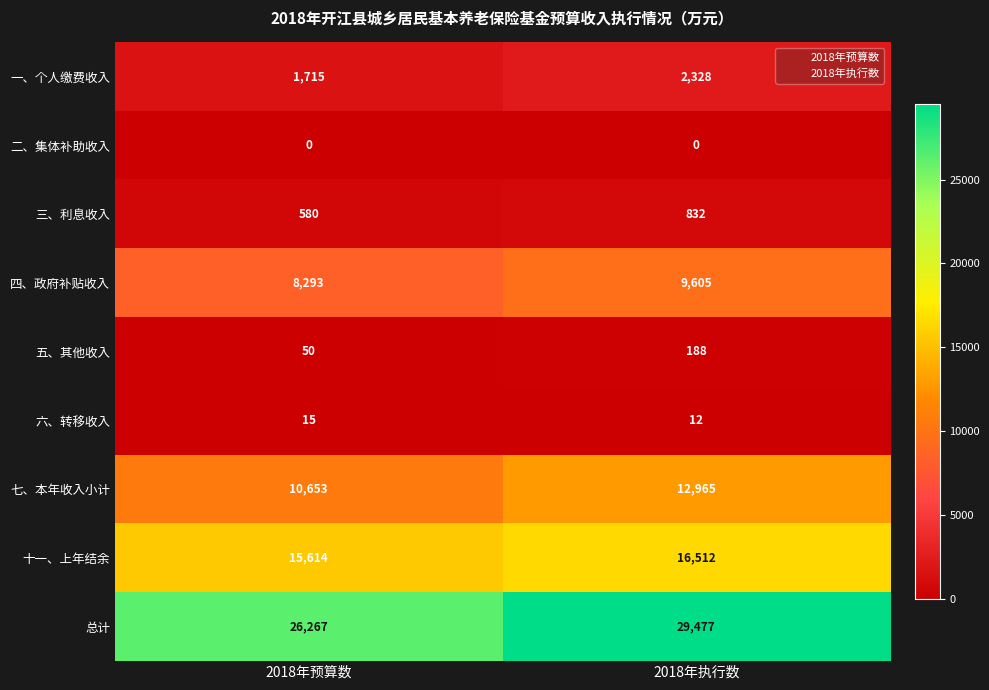

What is the sum of the 七、本年收入小计 values at 2018年执行数 and 2018年预算数?

23618